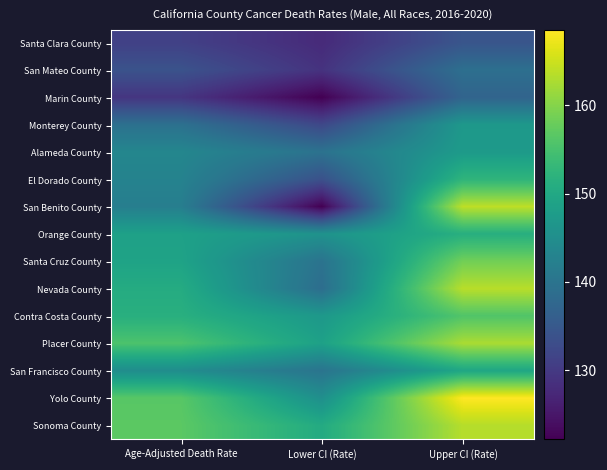

What is the total value across all series at Upper CI (Rate)?

2294.8